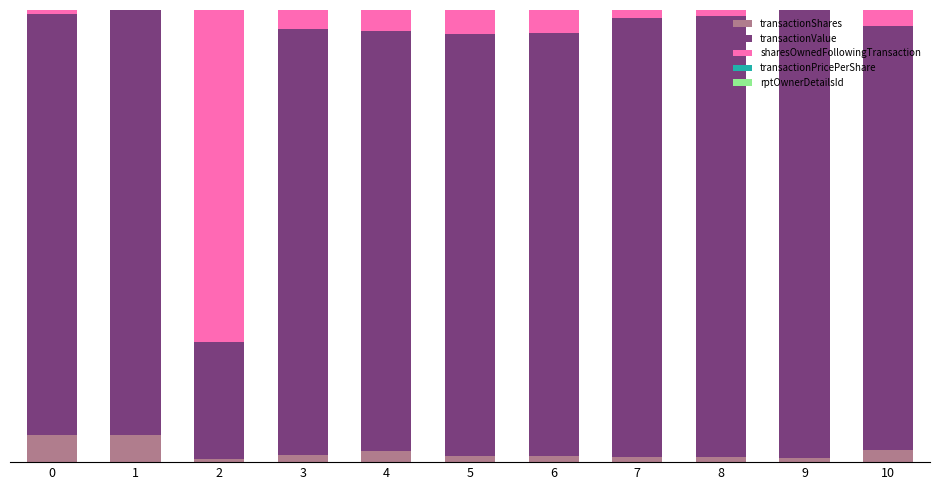

Between 3 and 8, which series saw the biggest shift?

transactionValue